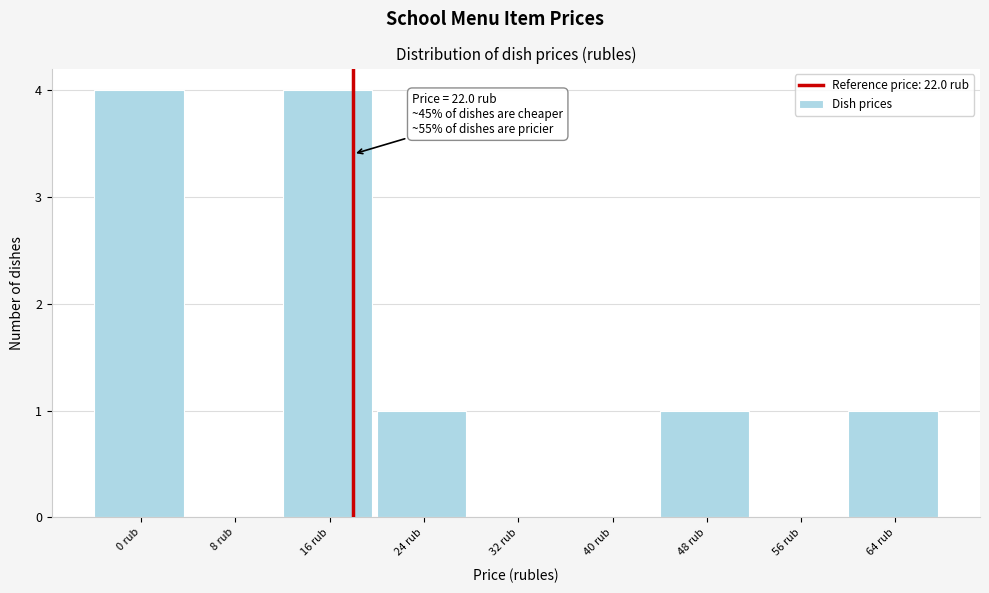

Reading right to left, extract all data points from this chart.

64 rub=1	56 rub=0	48 rub=1	40 rub=0	32 rub=0	24 rub=1	16 rub=4	8 rub=0	0 rub=4